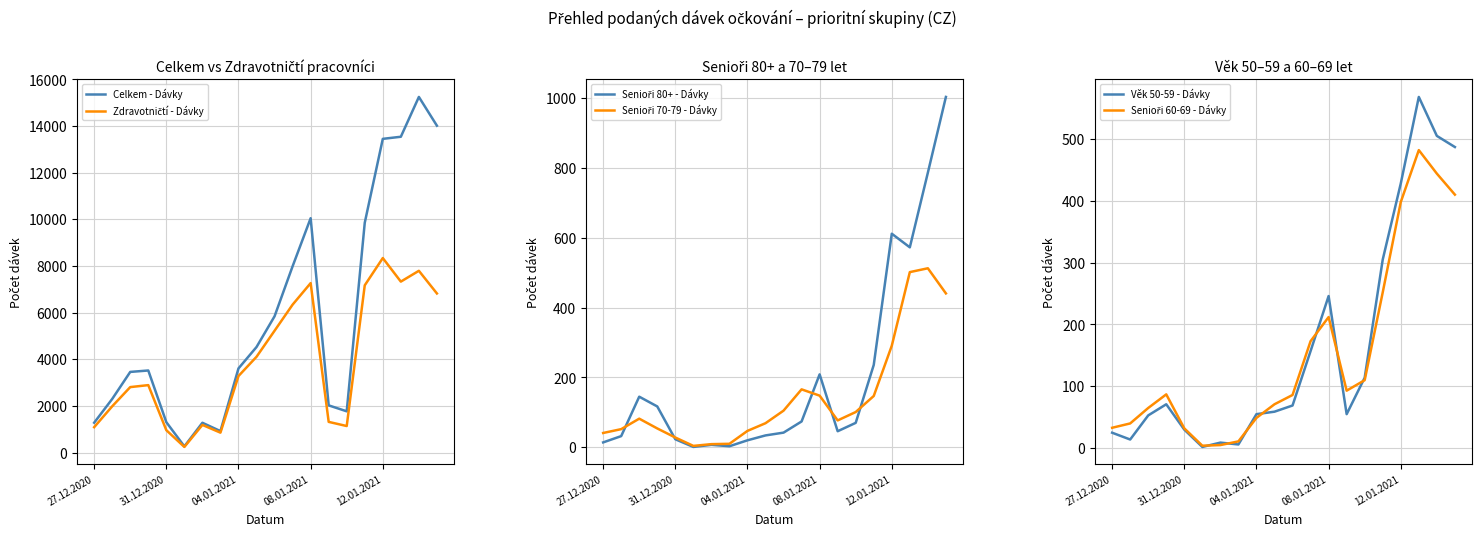

How many lines are shown in the chart?

6